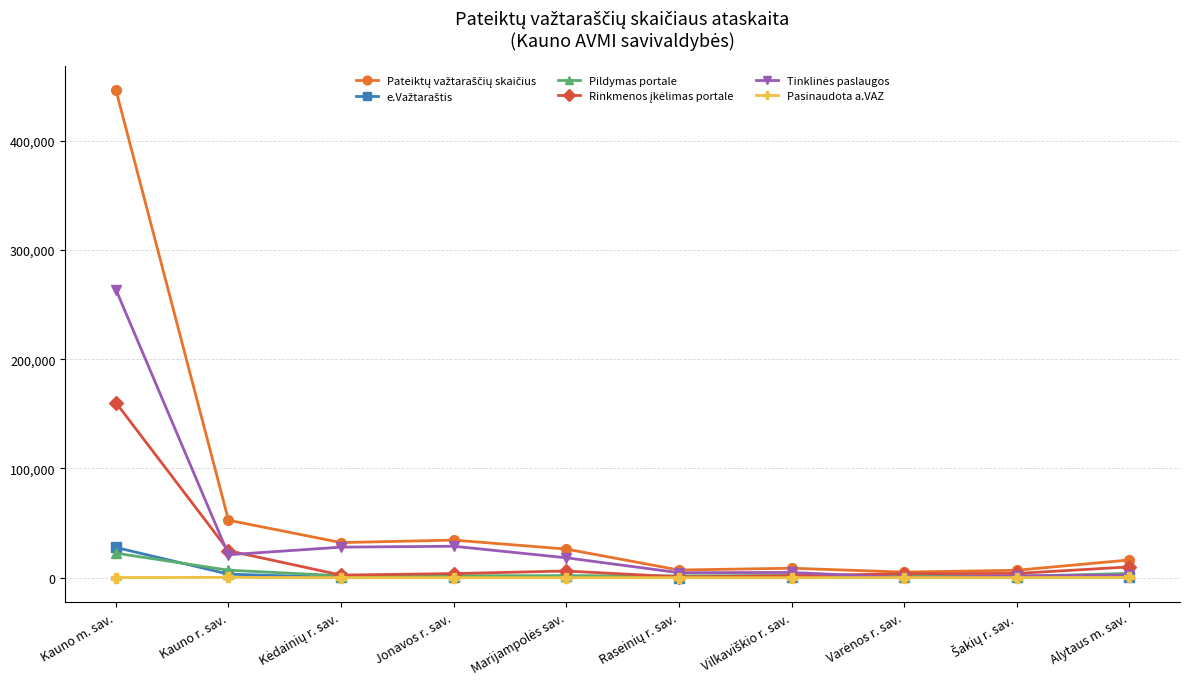

What is the greatest value displayed?

446497